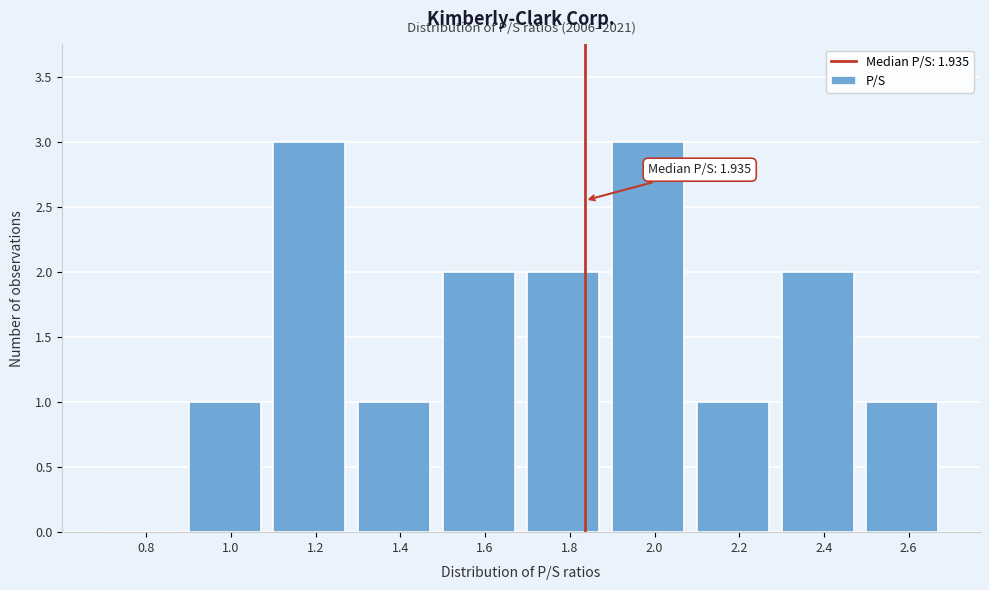

Reading left to right, what are all the values shown in this chart?

0.8=0	1.0=1	1.2=3	1.4=1	1.6=2	1.8=2	2.0=3	2.2=1	2.4=2	2.6=1